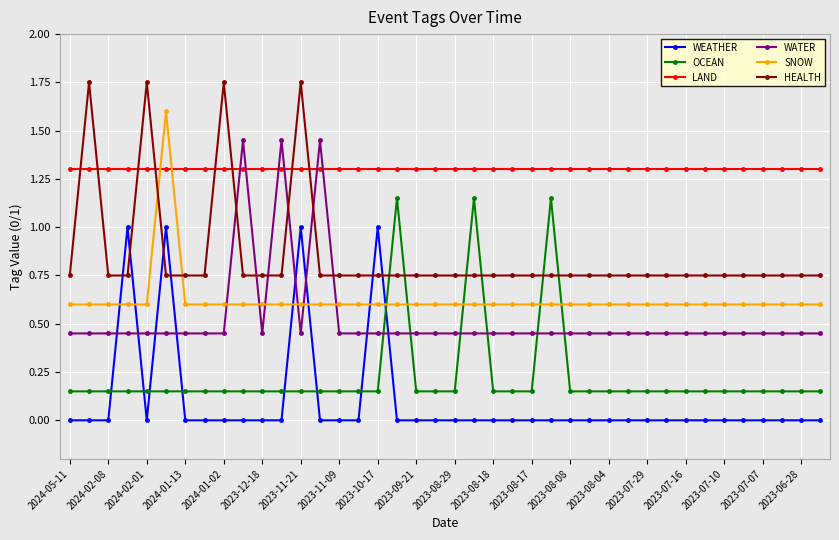

What is the maximum value for LAND?

1.3